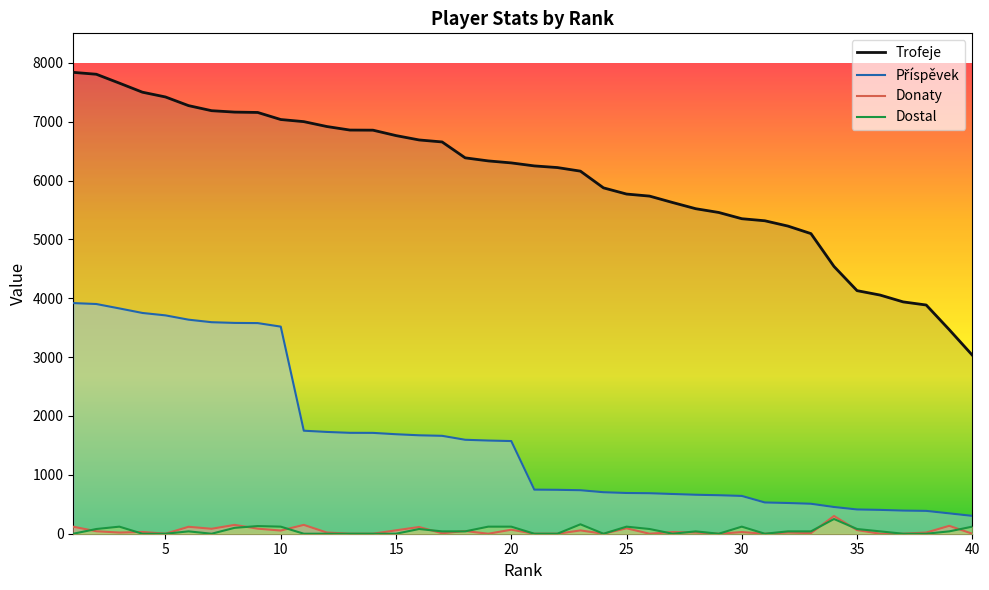

What is the spread (max minus min) of values at 10?

6982